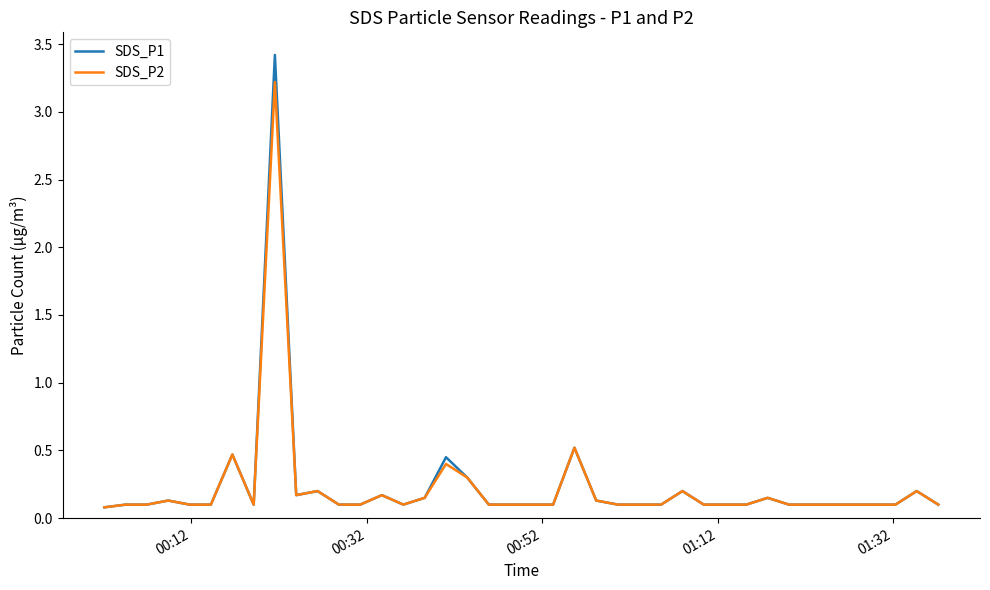

Which series has the largest range (max minus min)?

SDS_P1